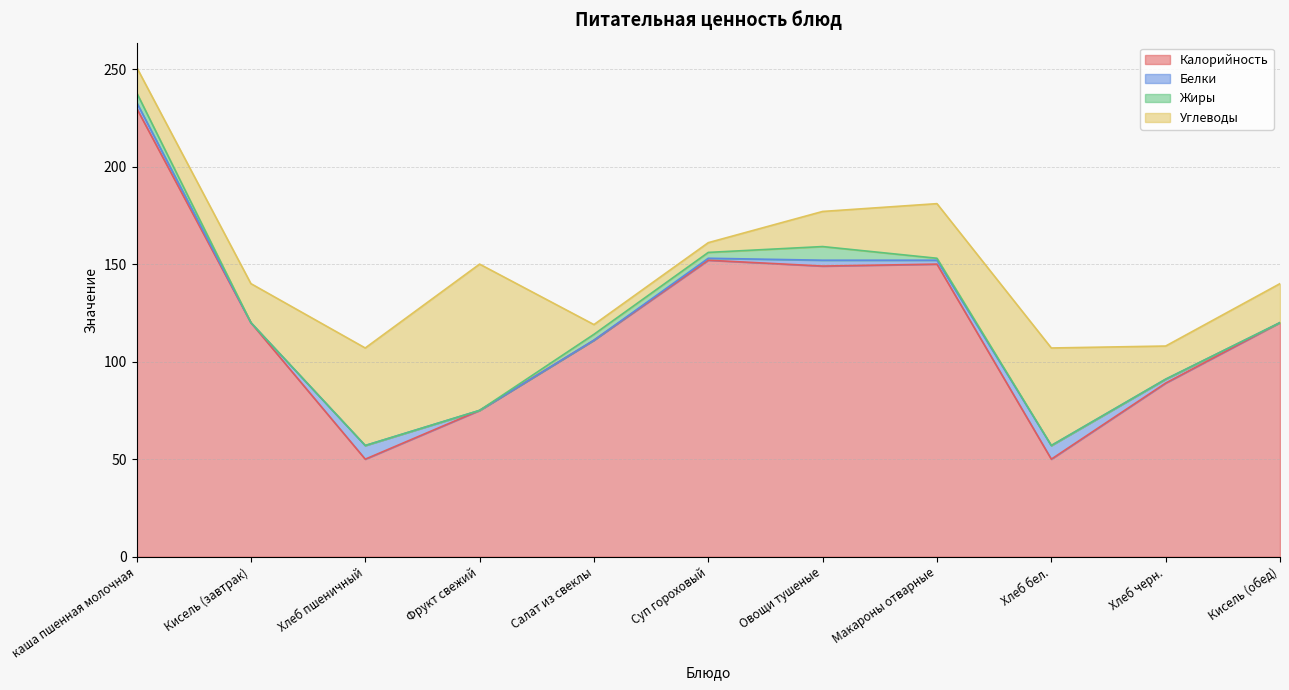

Where is the first local minimum for Калорийность?

Хлеб пшеничный